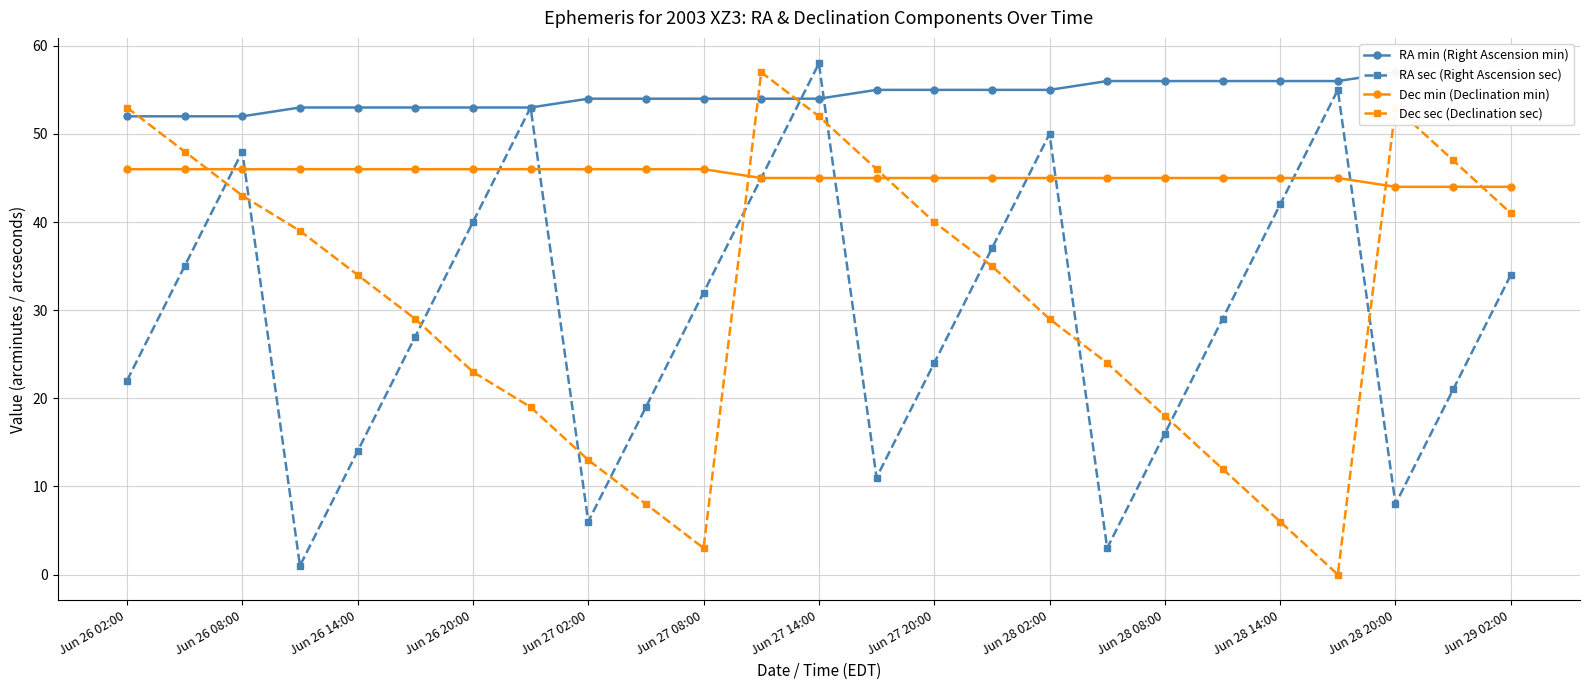

What is the minimum value for Dec min (Declination min)?

44